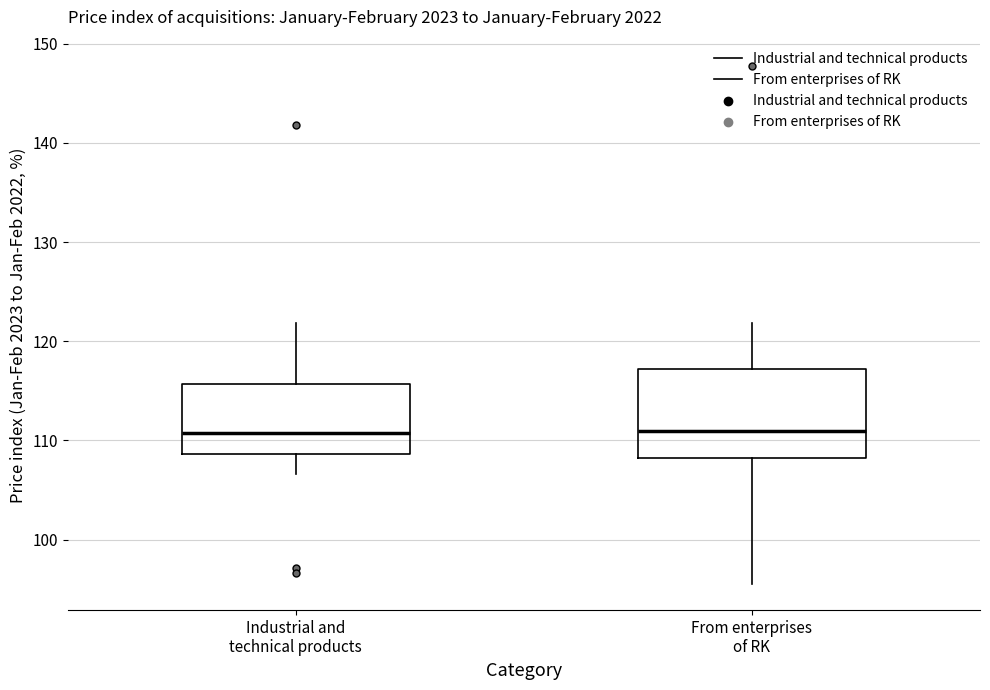

Reading left to right, transcribe this box plot: for each box, give where its median line is, the range the box spans, and where its two whiskers end, as read against the y-axis. The values are not printed on the chart, so give them approximately, as read against the axis.

Industrial and technical products: median 111, box 109 to 116, whiskers 107 to 122
From enterprises of RK: median 111, box 108 to 117, whiskers 96 to 122